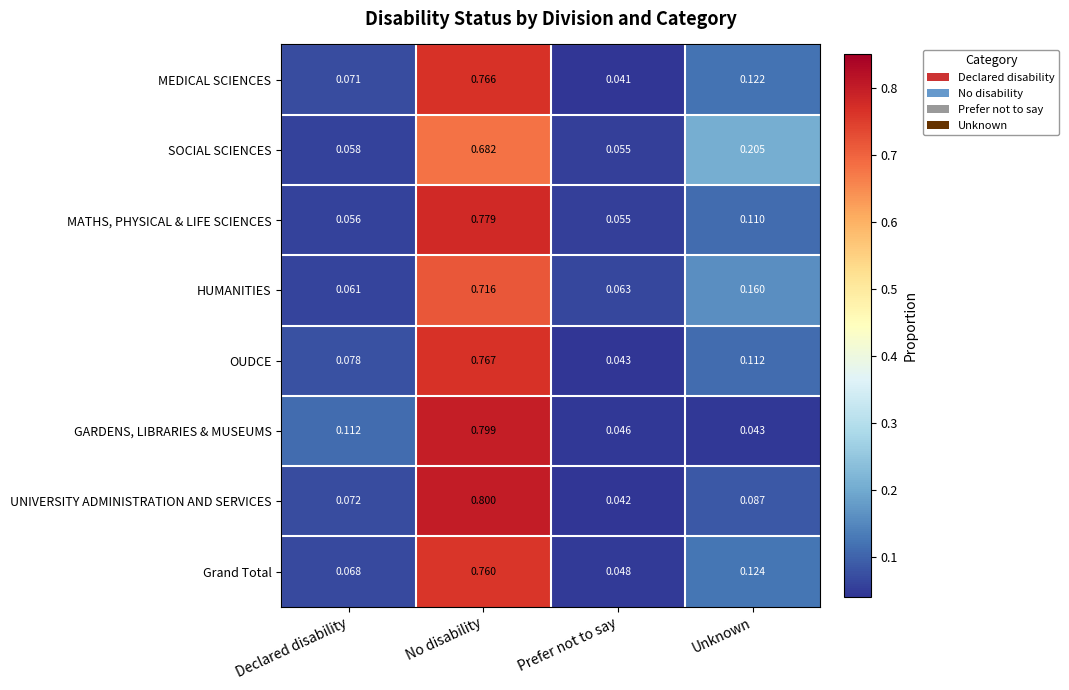

List the labels in order of SOCIAL SCIENCES value, largest first.

No disability, Unknown, Declared disability, Prefer not to say